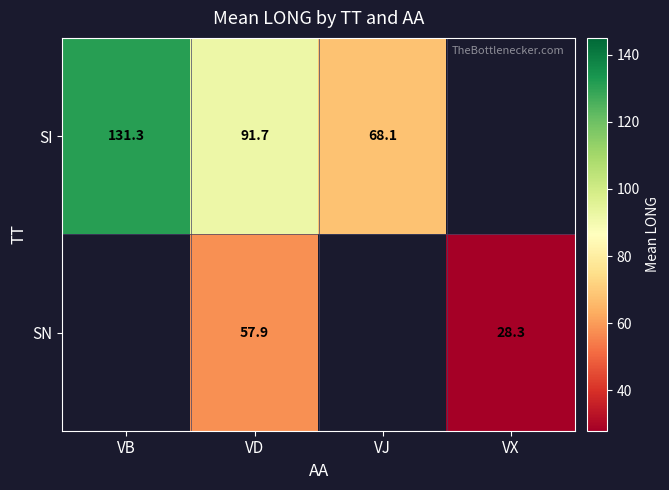

The value of SI at VB is 35.9. True or false?

False